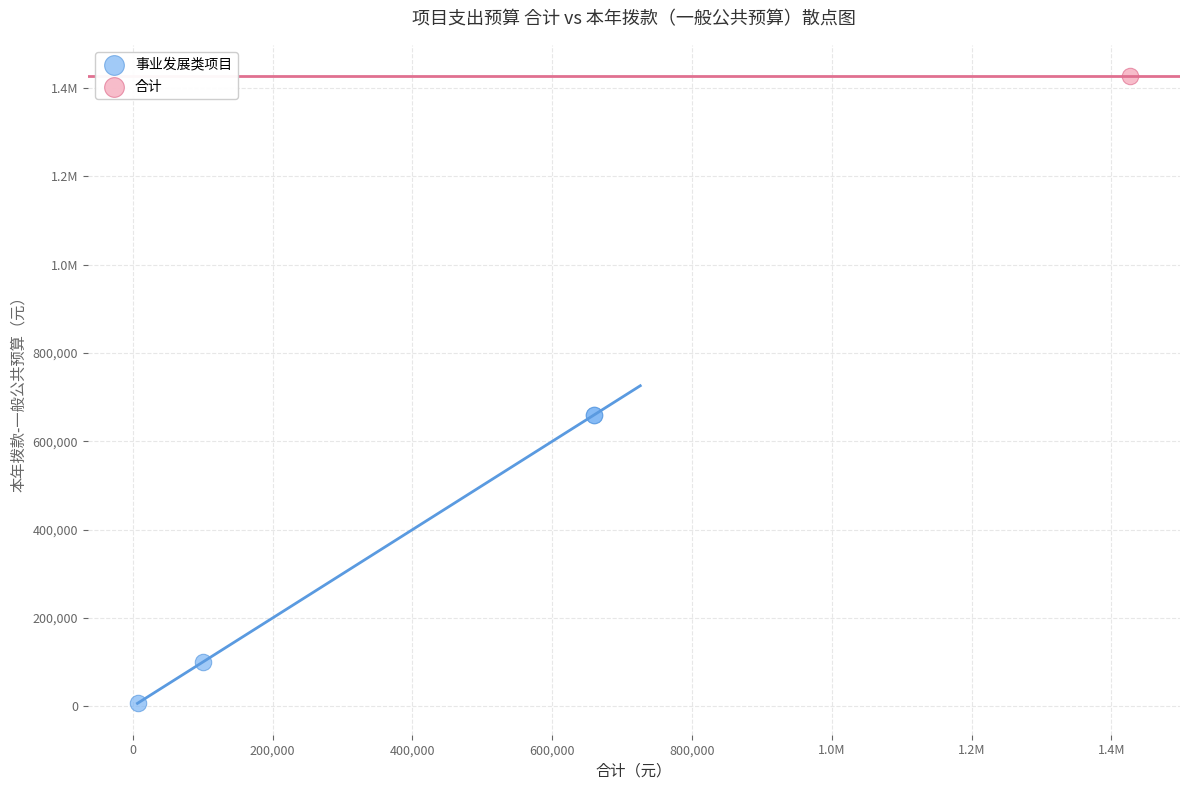

What are all the series names shown in the legend?

事业发展类项目, 合计